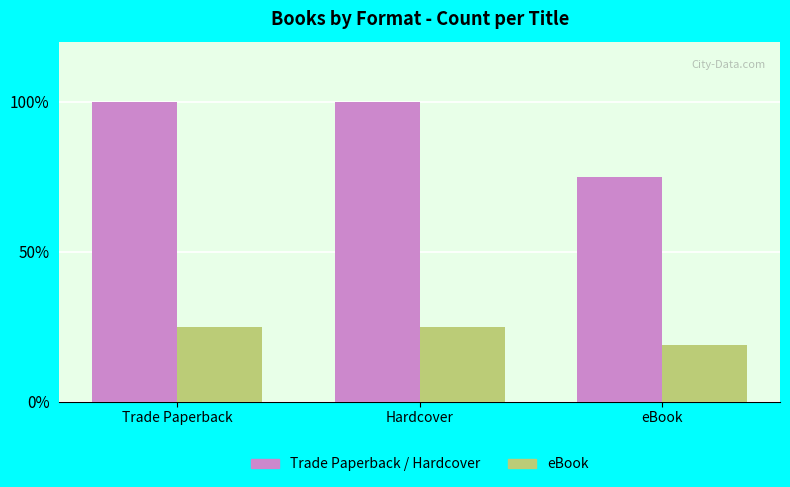

What is the label of the 1st bar from the right?

eBook